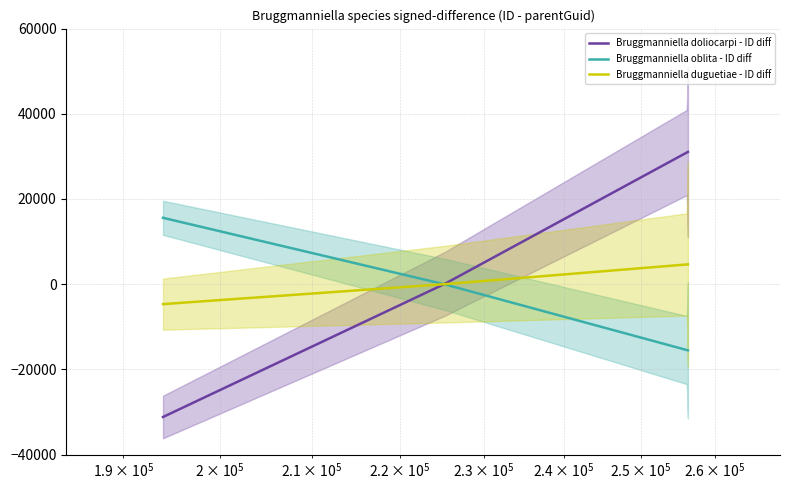

What is the highest value of the Bruggmanniella duguetiae - ID diff series?

4659.8